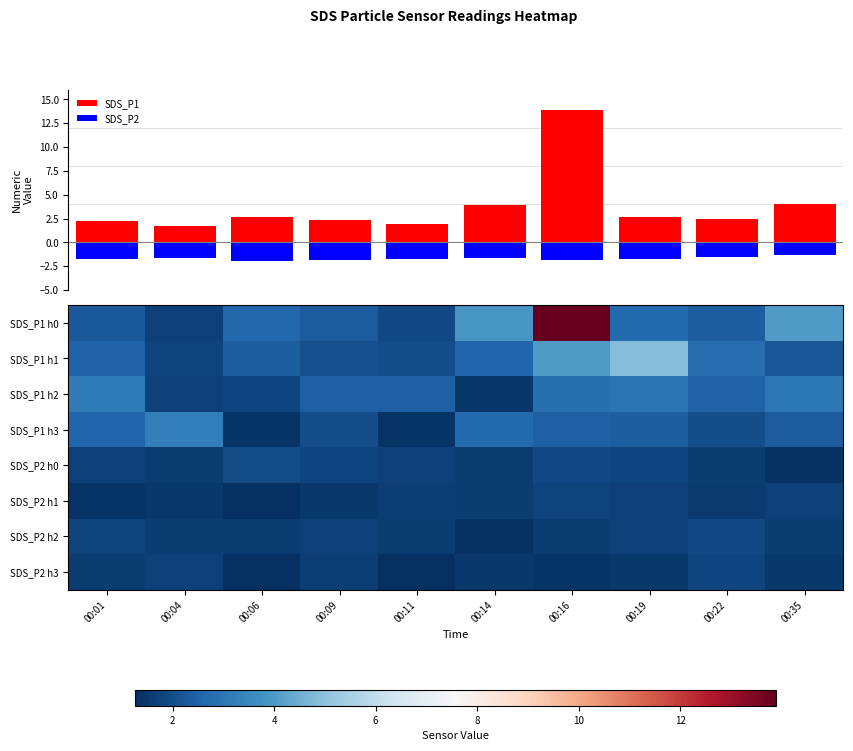

Which series has the largest total across all categories?

SDS_P1